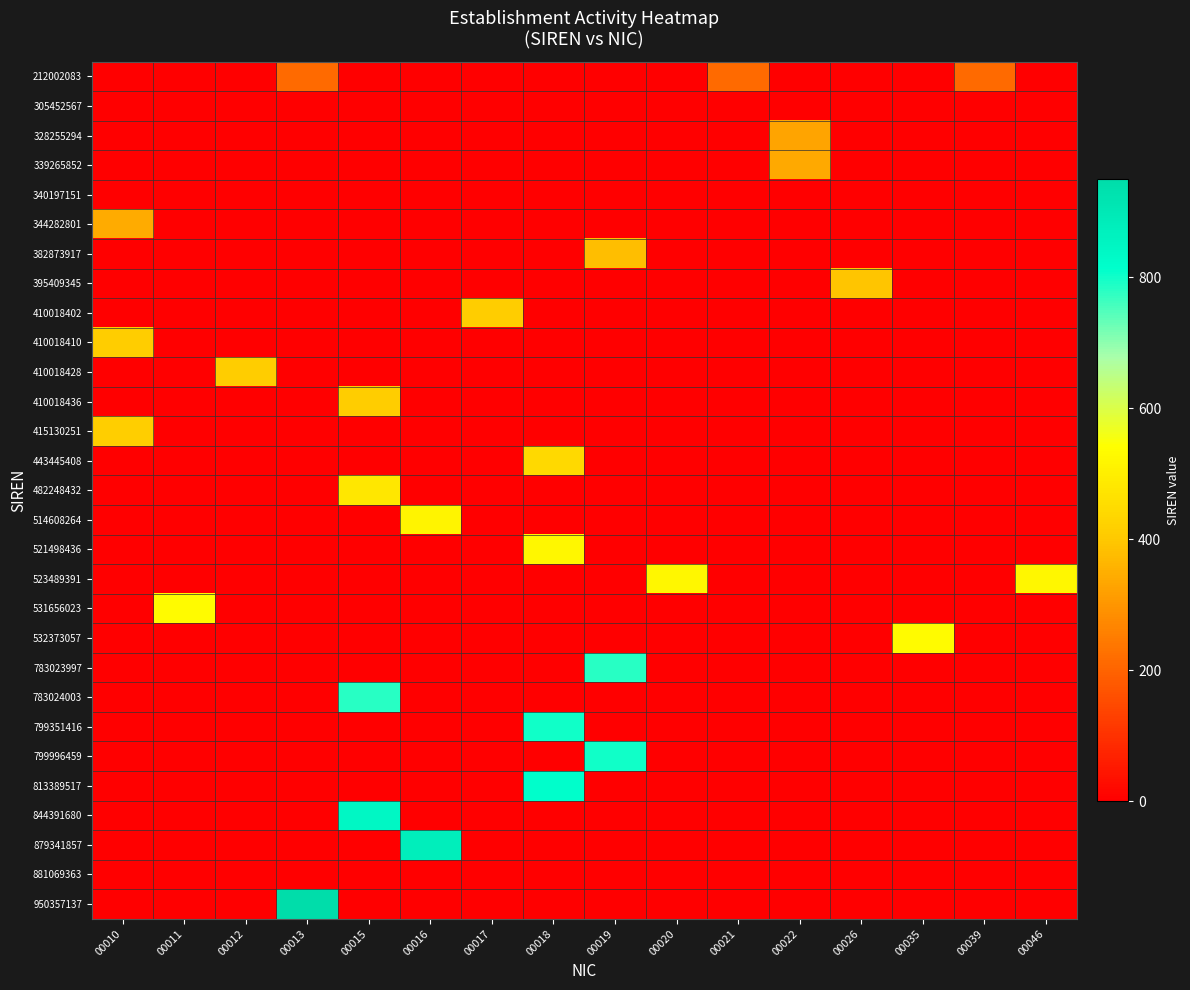

Reading left to right, extract all data points from this chart.

212002083: 00010=0	00011=0	00012=0	00013=213	00015=0	00016=0	00017=0	00018=0	00019=0	00020=0	00021=212	00022=0	00026=0	00035=0	00039=212	00046=0
305452567: 00010=0	00011=0	00012=0	00013=0	00015=0	00016=0	00017=0	00018=0	00019=0	00020=0	00021=0	00022=0	00026=0	00035=0	00039=0	00046=0
328255294: 00010=0	00011=0	00012=0	00013=0	00015=0	00016=0	00017=0	00018=0	00019=0	00020=0	00021=0	00022=328	00026=0	00035=0	00039=0	00046=0
339265852: 00010=0	00011=0	00012=0	00013=0	00015=0	00016=0	00017=0	00018=0	00019=0	00020=0	00021=0	00022=339	00026=0	00035=0	00039=0	00046=0
340197151: 00010=0	00011=0	00012=0	00013=0	00015=0	00016=0	00017=0	00018=0	00019=0	00020=0	00021=0	00022=0	00026=0	00035=0	00039=0	00046=0
344282801: 00010=344	00011=0	00012=0	00013=0	00015=0	00016=0	00017=0	00018=0	00019=0	00020=0	00021=0	00022=0	00026=0	00035=0	00039=0	00046=0
382873917: 00010=0	00011=0	00012=0	00013=0	00015=0	00016=0	00017=0	00018=0	00019=382	00020=0	00021=0	00022=0	00026=0	00035=0	00039=0	00046=0
395409345: 00010=0	00011=0	00012=0	00013=0	00015=0	00016=0	00017=0	00018=0	00019=0	00020=0	00021=0	00022=0	00026=395	00035=0	00039=0	00046=0
410018402: 00010=0	00011=0	00012=0	00013=0	00015=0	00016=0	00017=410	00018=0	00019=0	00020=0	00021=0	00022=0	00026=0	00035=0	00039=0	00046=0
410018410: 00010=410	00011=0	00012=0	00013=0	00015=0	00016=0	00017=0	00018=0	00019=0	00020=0	00021=0	00022=0	00026=0	00035=0	00039=0	00046=0
410018428: 00010=0	00011=0	00012=410	00013=0	00015=0	00016=0	00017=0	00018=0	00019=0	00020=0	00021=0	00022=0	00026=0	00035=0	00039=0	00046=0
410018436: 00010=0	00011=0	00012=0	00013=0	00015=410	00016=0	00017=0	00018=0	00019=0	00020=0	00021=0	00022=0	00026=0	00035=0	00039=0	00046=0
415130251: 00010=415	00011=0	00012=0	00013=0	00015=0	00016=0	00017=0	00018=0	00019=0	00020=0	00021=0	00022=0	00026=0	00035=0	00039=0	00046=0
443445408: 00010=0	00011=0	00012=0	00013=0	00015=0	00016=0	00017=0	00018=443	00019=0	00020=0	00021=0	00022=0	00026=0	00035=0	00039=0	00046=0
482248432: 00010=0	00011=0	00012=0	00013=0	00015=482	00016=0	00017=0	00018=0	00019=0	00020=0	00021=0	00022=0	00026=0	00035=0	00039=0	00046=0
514608264: 00010=0	00011=0	00012=0	00013=0	00015=0	00016=514	00017=0	00018=0	00019=0	00020=0	00021=0	00022=0	00026=0	00035=0	00039=0	00046=0
521498436: 00010=0	00011=0	00012=0	00013=0	00015=0	00016=0	00017=0	00018=521	00019=0	00020=0	00021=0	00022=0	00026=0	00035=0	00039=0	00046=0
523489391: 00010=0	00011=0	00012=0	00013=0	00015=0	00016=0	00017=0	00018=0	00019=0	00020=523	00021=0	00022=0	00026=0	00035=0	00039=0	00046=523
531656023: 00010=0	00011=531	00012=0	00013=0	00015=0	00016=0	00017=0	00018=0	00019=0	00020=0	00021=0	00022=0	00026=0	00035=0	00039=0	00046=0
532373057: 00010=0	00011=0	00012=0	00013=0	00015=0	00016=0	00017=0	00018=0	00019=0	00020=0	00021=0	00022=0	00026=0	00035=532	00039=0	00046=0
783023997: 00010=0	00011=0	00012=0	00013=0	00015=0	00016=0	00017=0	00018=0	00019=783	00020=0	00021=0	00022=0	00026=0	00035=0	00039=0	00046=0
783024003: 00010=0	00011=0	00012=0	00013=0	00015=783	00016=0	00017=0	00018=0	00019=0	00020=0	00021=0	00022=0	00026=0	00035=0	00039=0	00046=0
799351416: 00010=0	00011=0	00012=0	00013=0	00015=0	00016=0	00017=0	00018=799	00019=0	00020=0	00021=0	00022=0	00026=0	00035=0	00039=0	00046=0
799996459: 00010=0	00011=0	00012=0	00013=0	00015=0	00016=0	00017=0	00018=0	00019=799	00020=0	00021=0	00022=0	00026=0	00035=0	00039=0	00046=0
813389517: 00010=0	00011=0	00012=0	00013=0	00015=0	00016=0	00017=0	00018=813	00019=0	00020=0	00021=0	00022=0	00026=0	00035=0	00039=0	00046=0
844391680: 00010=0	00011=0	00012=0	00013=0	00015=844	00016=0	00017=0	00018=0	00019=0	00020=0	00021=0	00022=0	00026=0	00035=0	00039=0	00046=0
879341857: 00010=0	00011=0	00012=0	00013=0	00015=0	00016=879	00017=0	00018=0	00019=0	00020=0	00021=0	00022=0	00026=0	00035=0	00039=0	00046=0
881069363: 00010=0	00011=0	00012=0	00013=0	00015=0	00016=0	00017=0	00018=0	00019=0	00020=0	00021=0	00022=0	00026=0	00035=0	00039=0	00046=0
950357137: 00010=0	00011=0	00012=0	00013=950	00015=0	00016=0	00017=0	00018=0	00019=0	00020=0	00021=0	00022=0	00026=0	00035=0	00039=0	00046=0